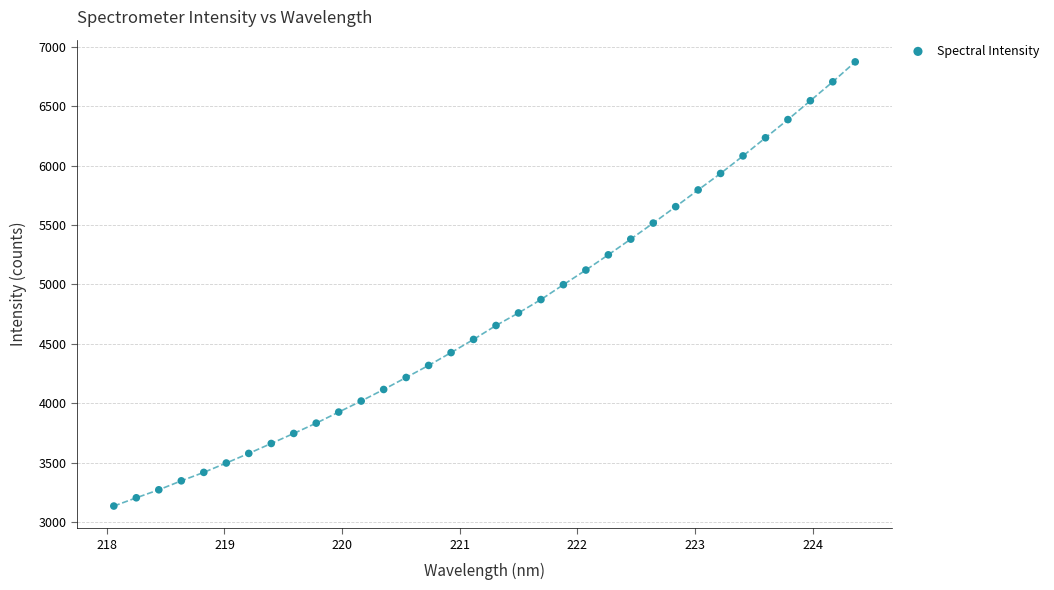

What is the range of Y values (max minus min)?

3739.1